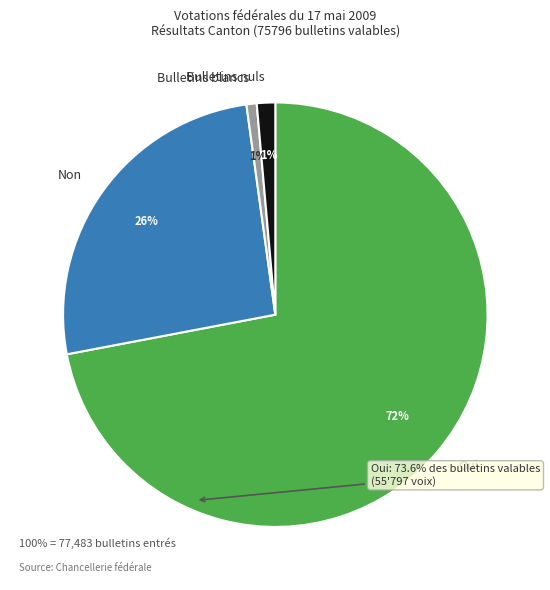

Count the number of slices in the pie.

4